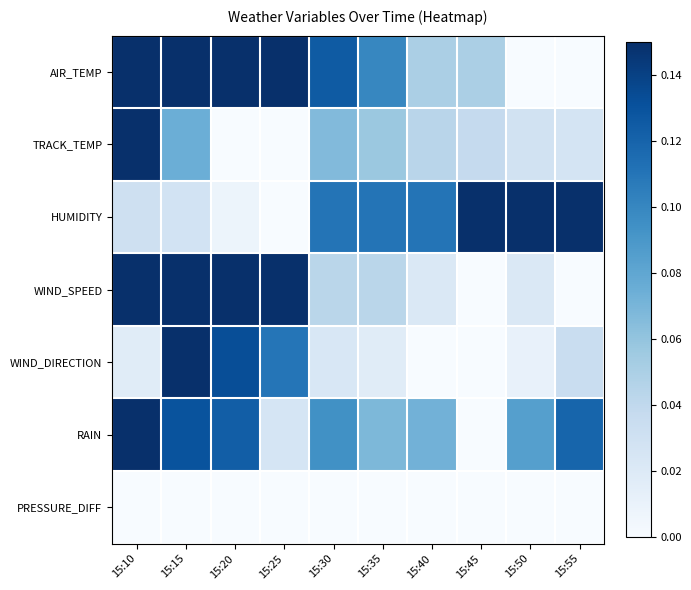

Which series has the largest total across all categories?

AIR_TEMP